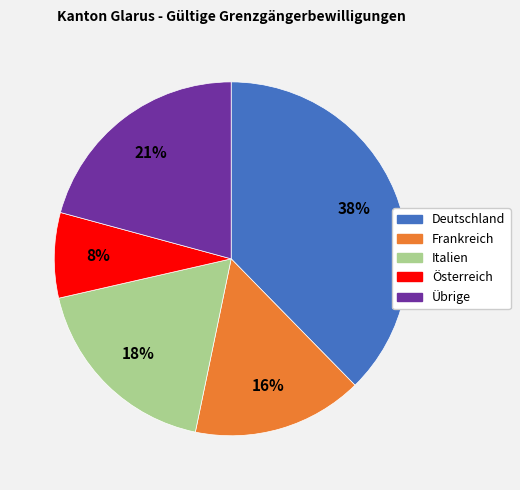

The Österreich slice represents 1% of the pie. True or false?

False